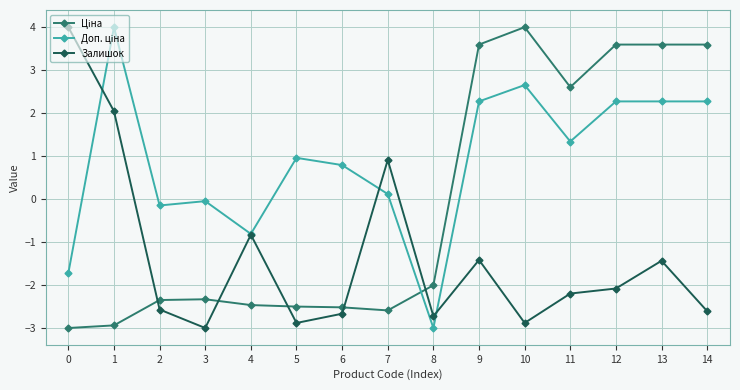

What is the greatest value displayed?

4.0